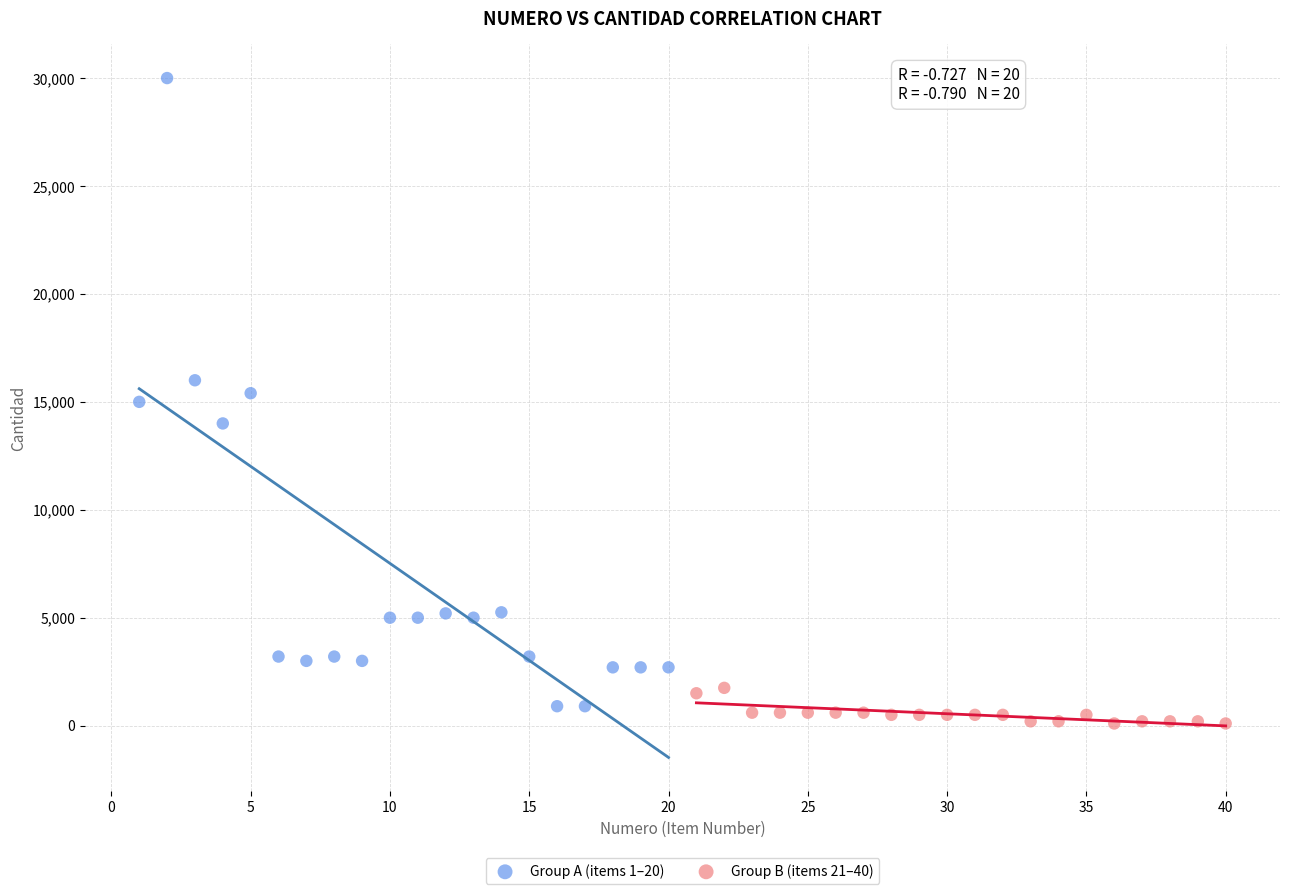

Which series reaches the minimum Y coordinate?

Group B (items 21–40)